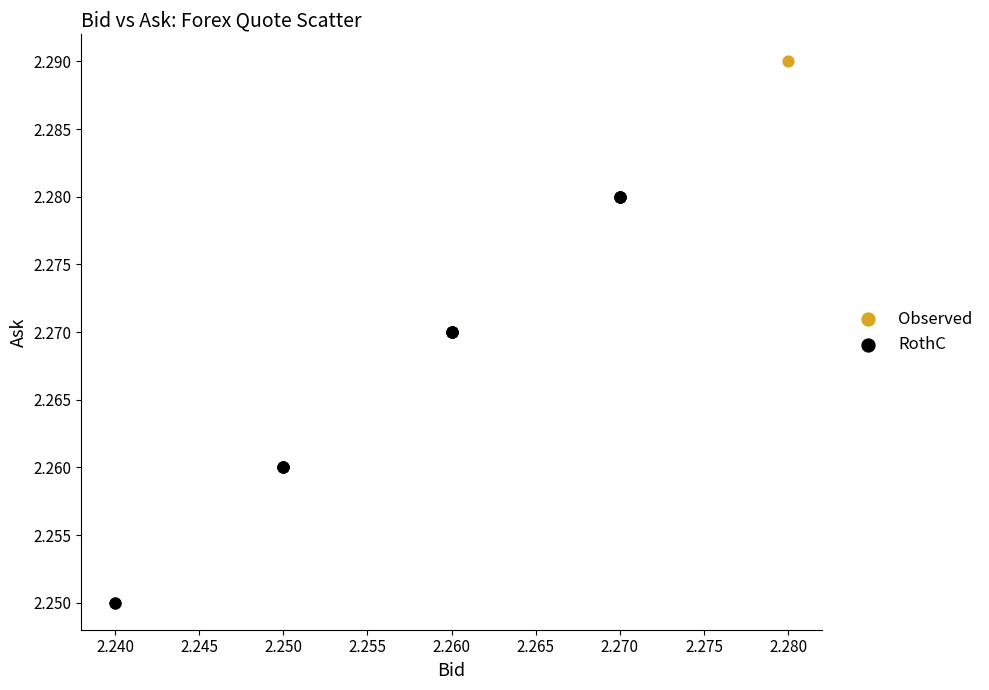

Which series reaches the minimum Y coordinate?

RothC